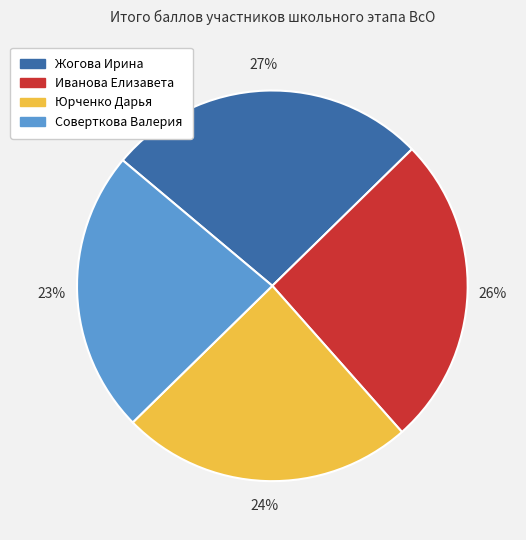

Combined, do Иванова Елизавета and Жогова Ирина account for over 50%?

Yes